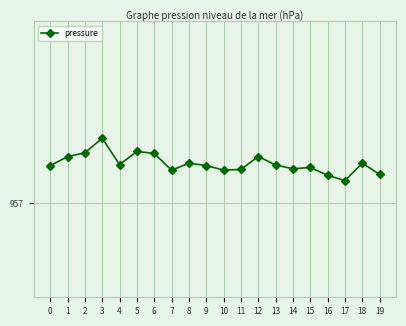

What is the difference between the values at 6 and 9?

0.1